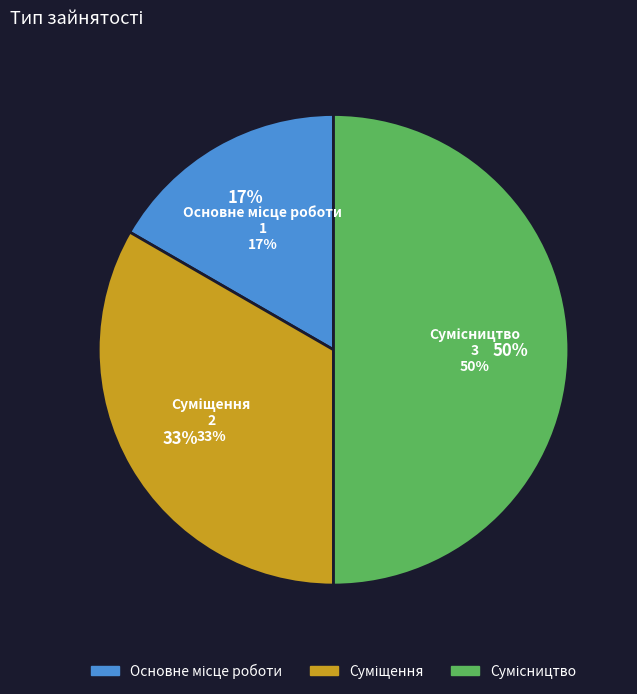

Rank the categories by value from lowest to highest.

Основне місце роботи, Суміщення, Сумісництво